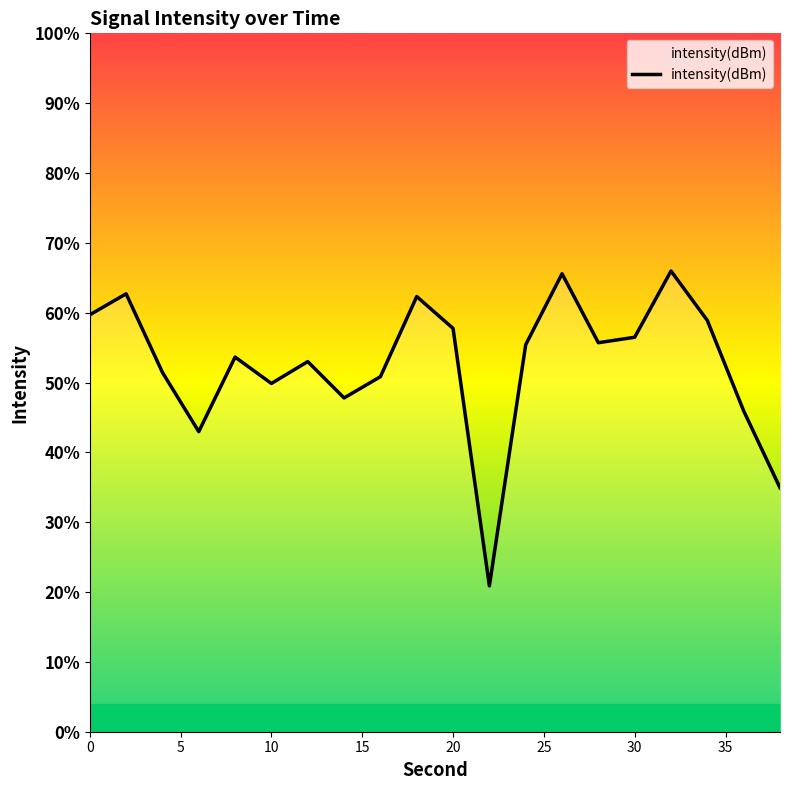

Reading left to right, transcribe all the data shown in this chart.

-126.1	-124.9	-129.4	-132.8	-128.5	-130.1	-128.8	-130.9	-129.7	-125.1	-126.9	-141.6	-127.8	-123.8	-127.7	-127.4	-123.6	-126.4	-131.6	-136.0